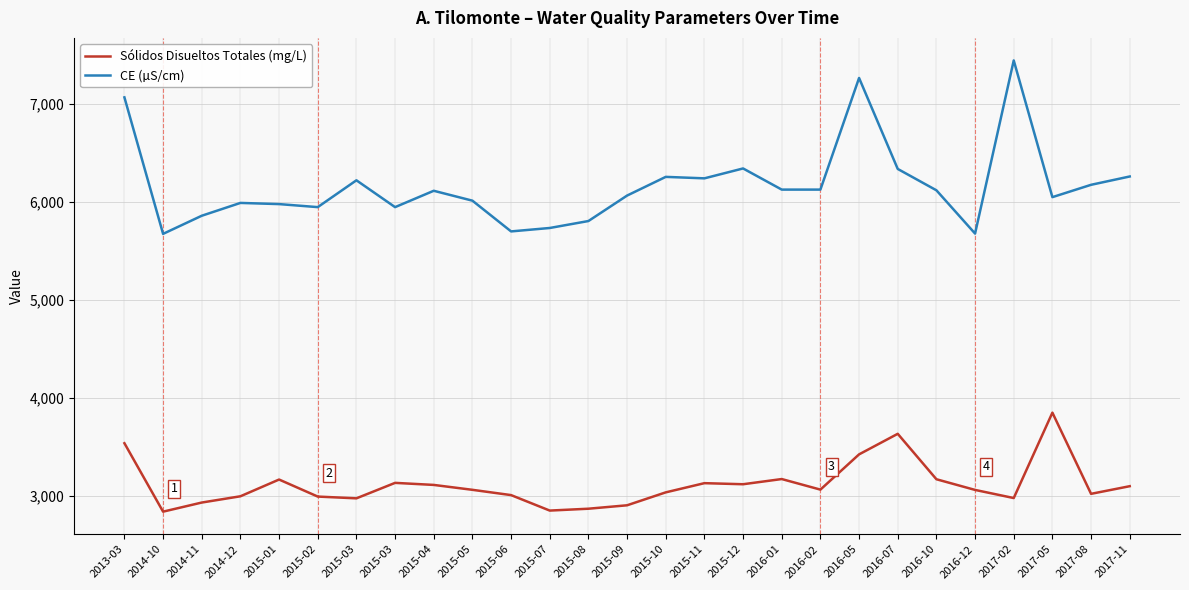

Which has a higher value, 2016-02 or 2015-10?

2016-02